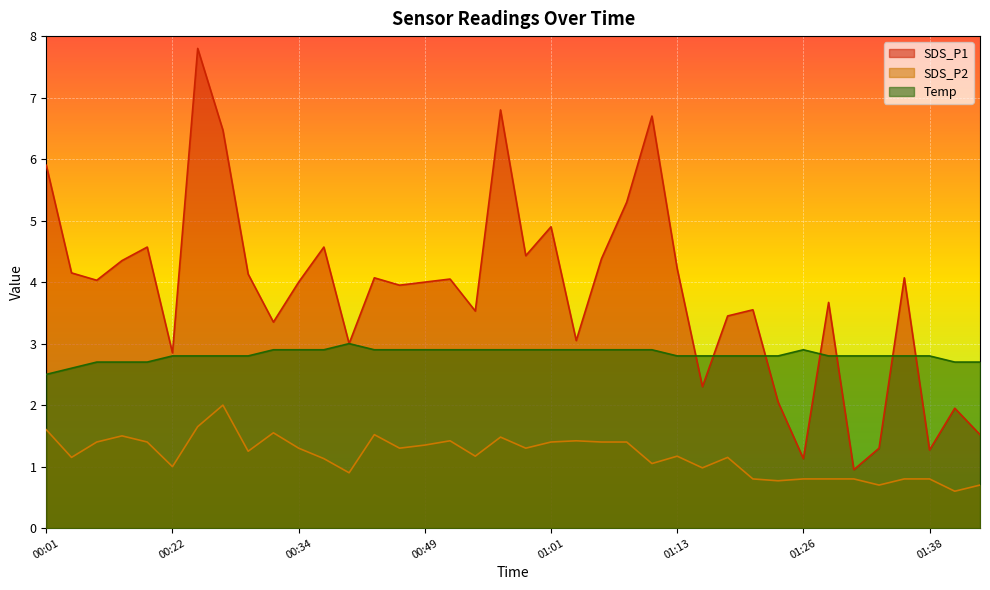

Between which two adjacent categories do SDS_P1 and Temp first intersect?

01:13 and 01:16